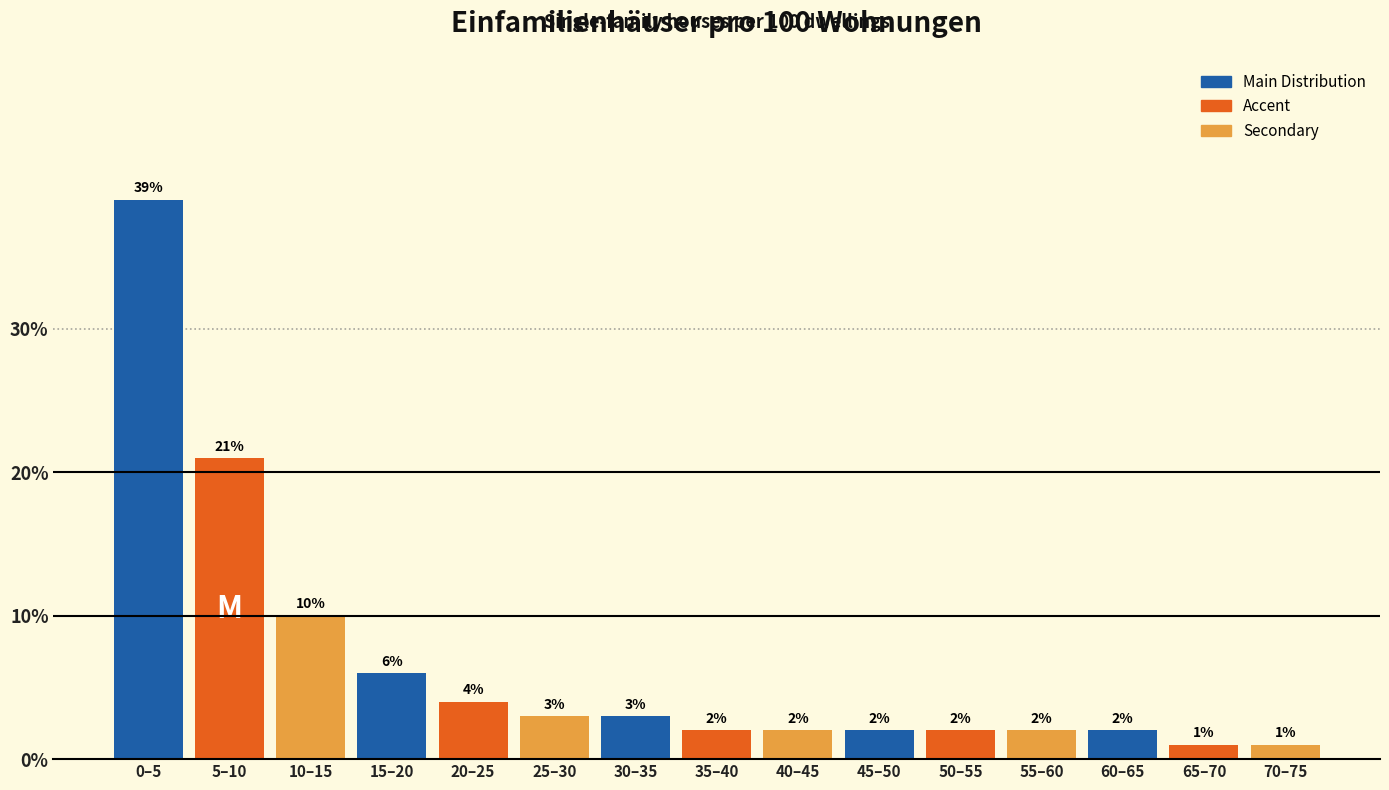

Reading right to left, list all the values displayed in this chart.

1	1	2	2	2	2	2	2	3	3	4	6	10	21	39